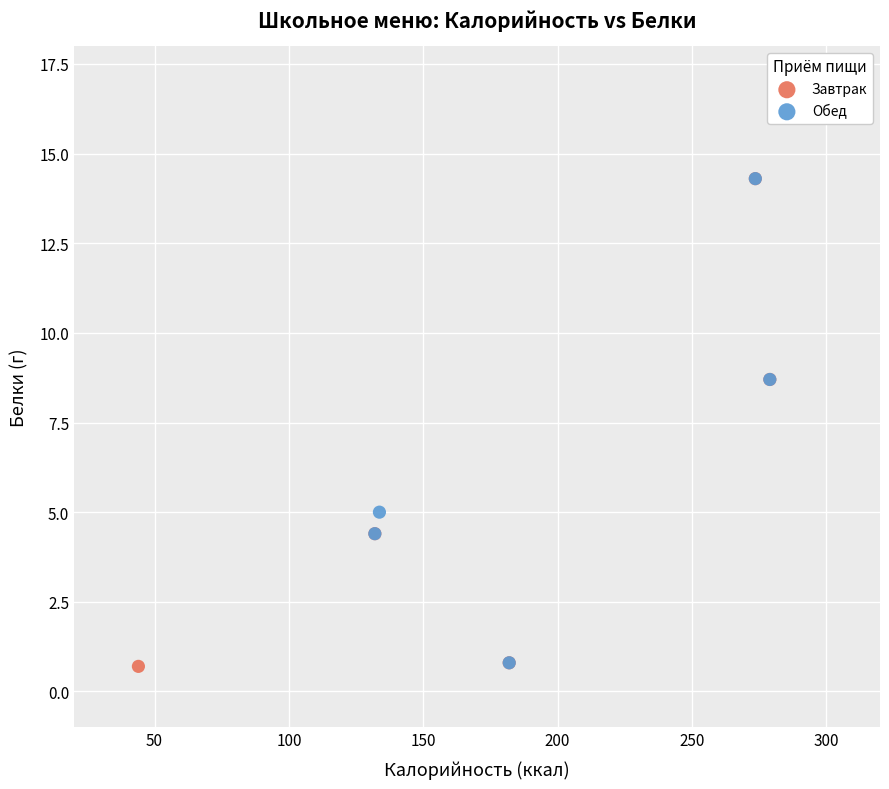

What are all the series names shown in the legend?

Завтрак, Обед